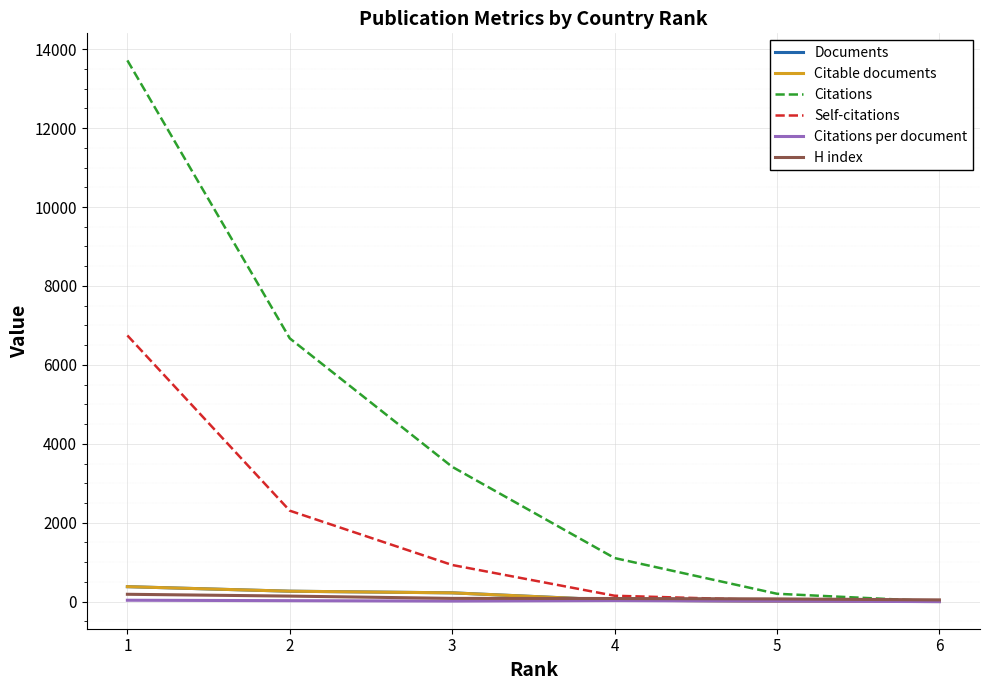

What is the sum of the Citations values at 1 and 2?

20388.0